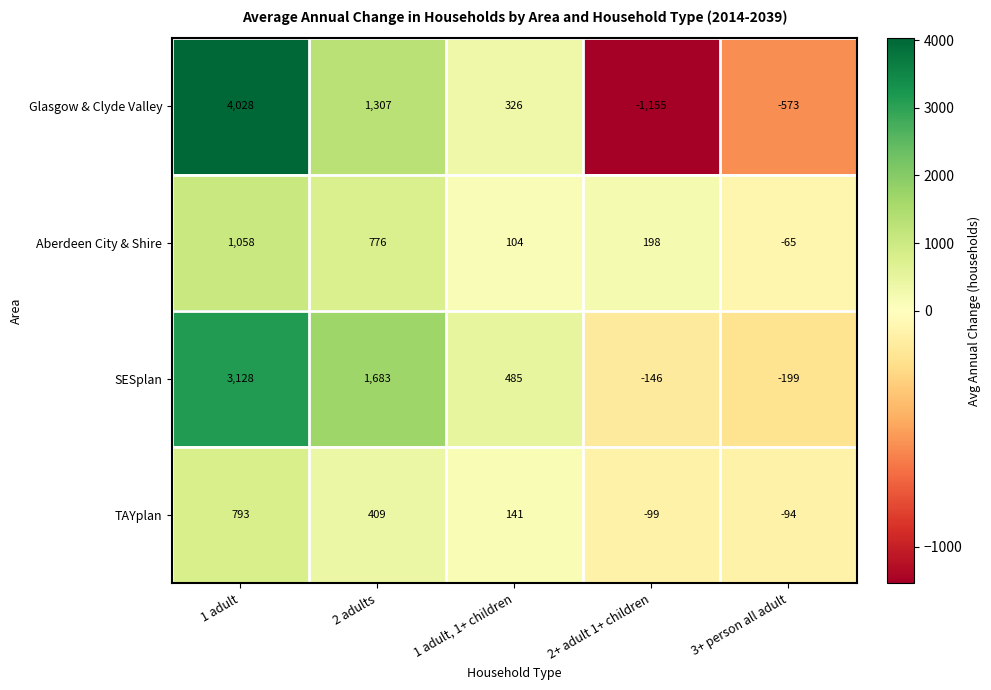

Reading right to left, extract all data points from this chart.

Glasgow & Clyde Valley: 3+ person all adult=-573	2+ adult 1+ children=-1155	1 adult, 1+ children=326	2 adults=1307	1 adult=4028
Aberdeen City & Shire: 3+ person all adult=-65	2+ adult 1+ children=198	1 adult, 1+ children=104	2 adults=776	1 adult=1058
SESplan: 3+ person all adult=-199	2+ adult 1+ children=-146	1 adult, 1+ children=485	2 adults=1683	1 adult=3128
TAYplan: 3+ person all adult=-94	2+ adult 1+ children=-99	1 adult, 1+ children=141	2 adults=409	1 adult=793